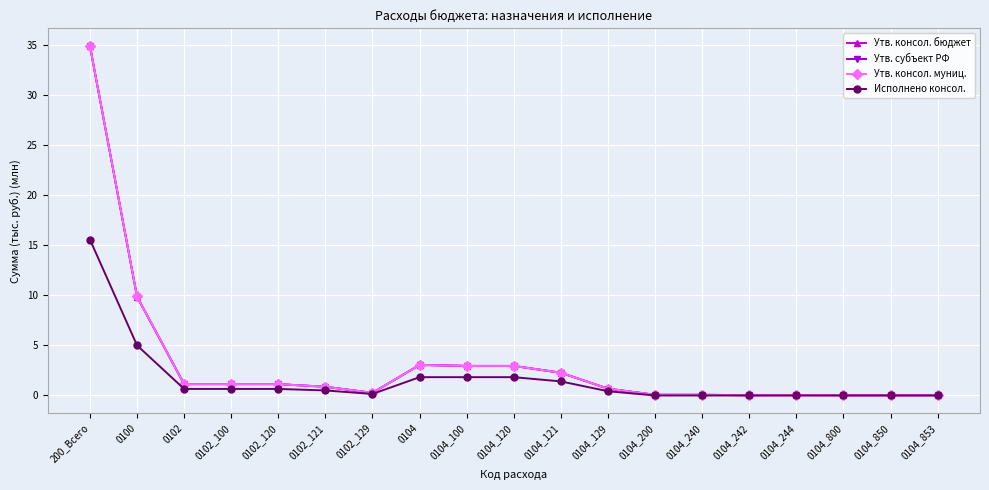

What is the label of the 9th point from the left?

0104_100